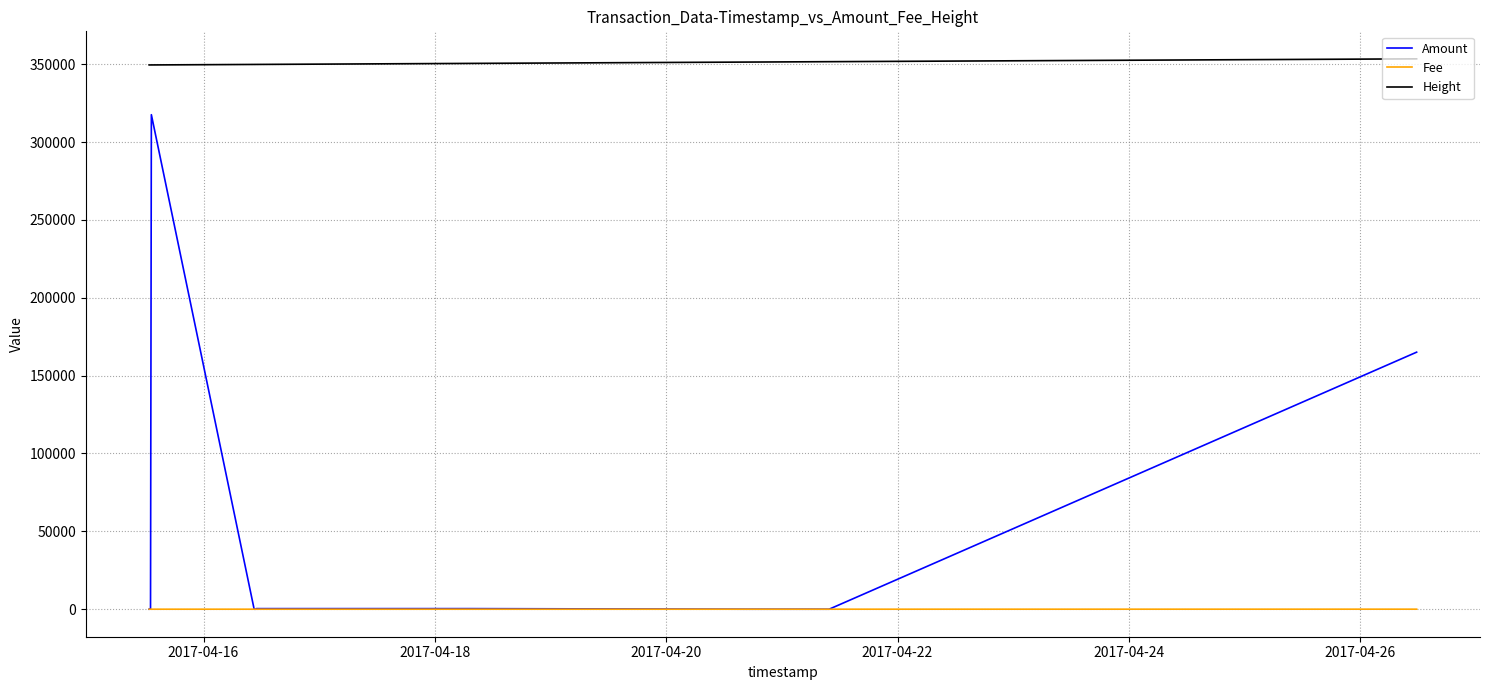

Does the chart display data point markers on the line(s)?

No